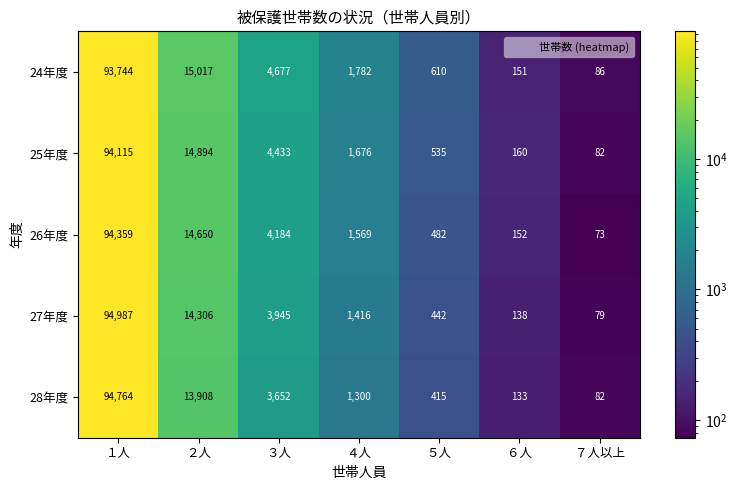

What is the difference between the highest and lowest values at ３人?

1025